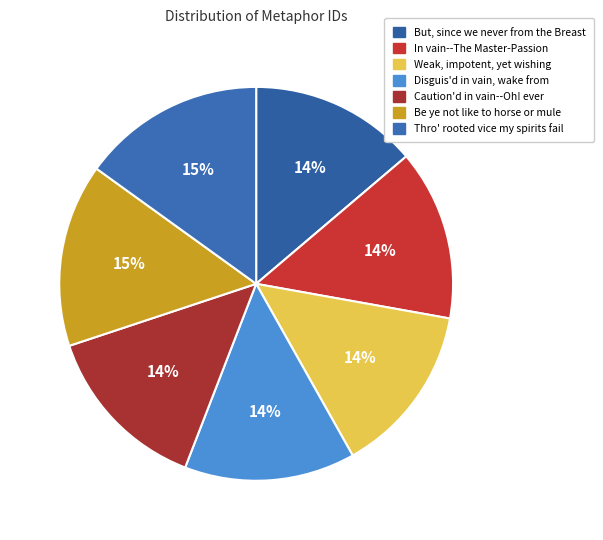

Between Caution'd in vain--Oh! ever and Thro' rooted vice my spirits fail, which is larger?

Thro' rooted vice my spirits fail